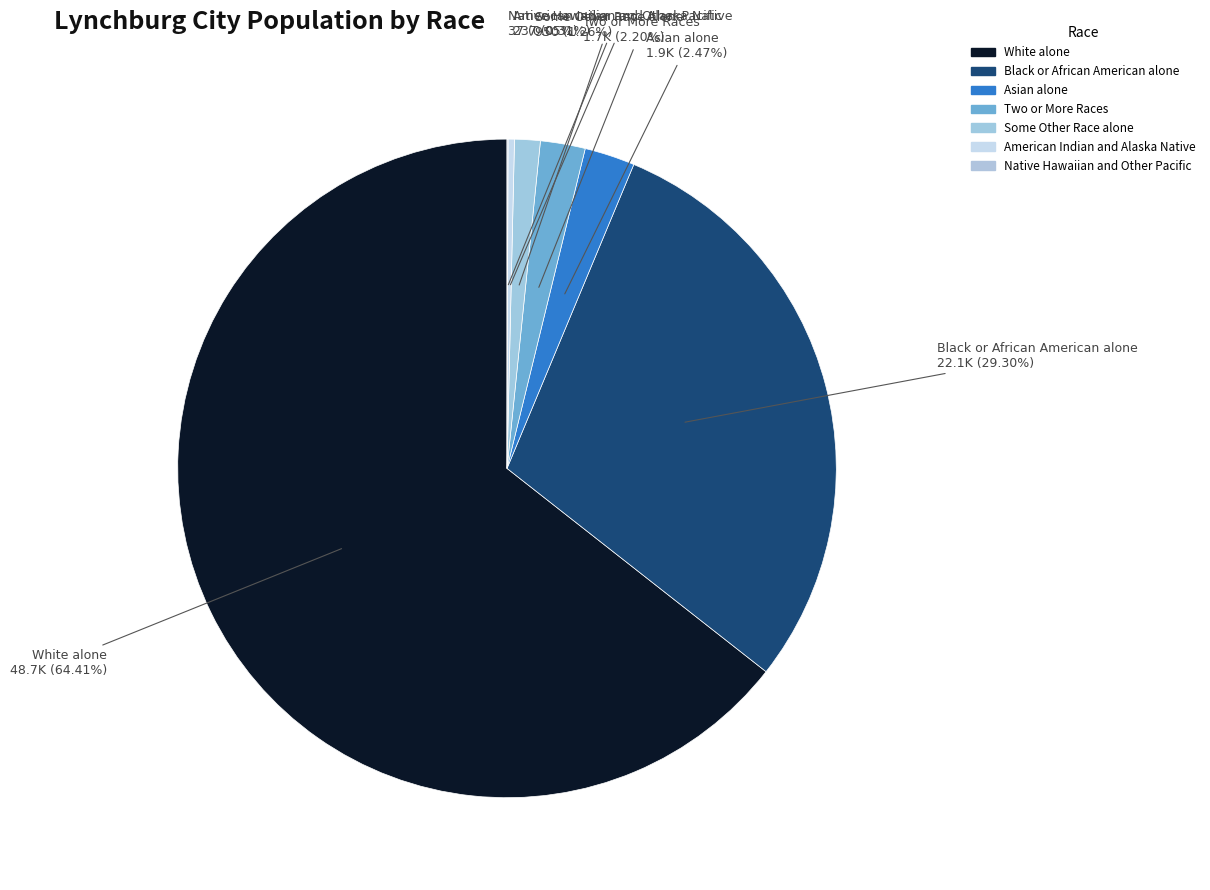

What is the majority slice?

White alone